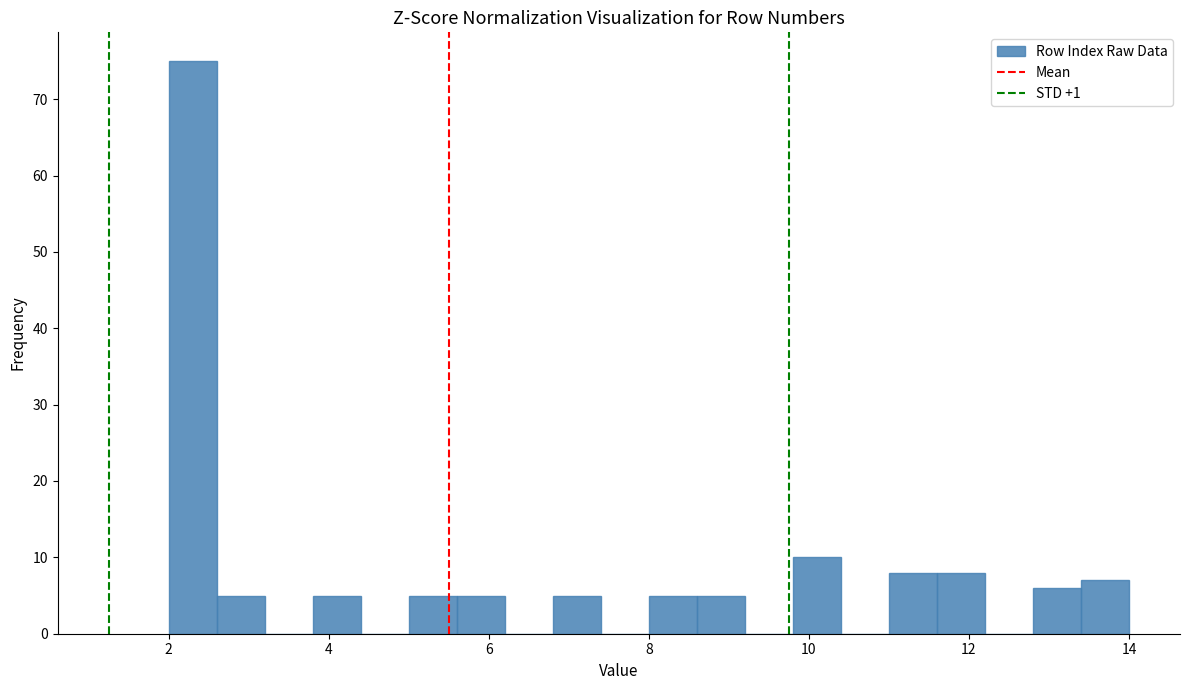

Around what value on the x-axis is the tallest bar? Give the approximate position of its centre, as read against the axis.

2.4